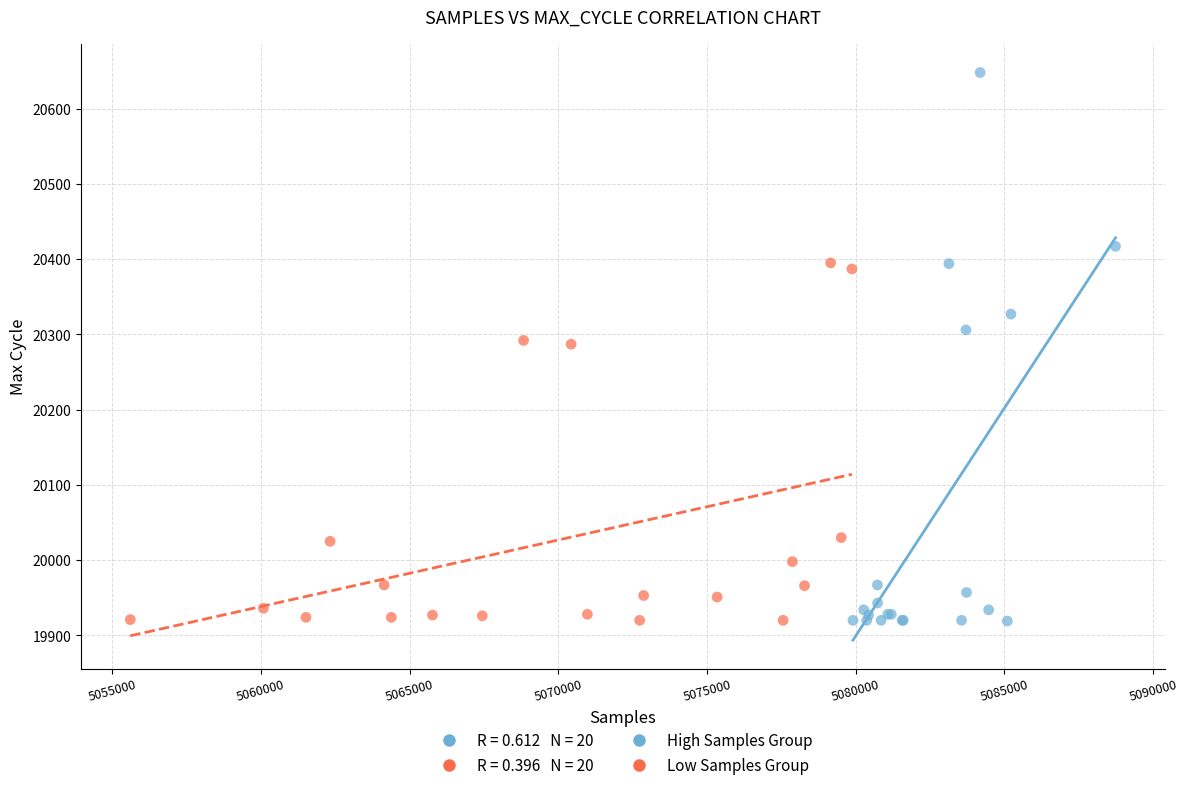

Which series contains the highest Y value?

High Samples Group